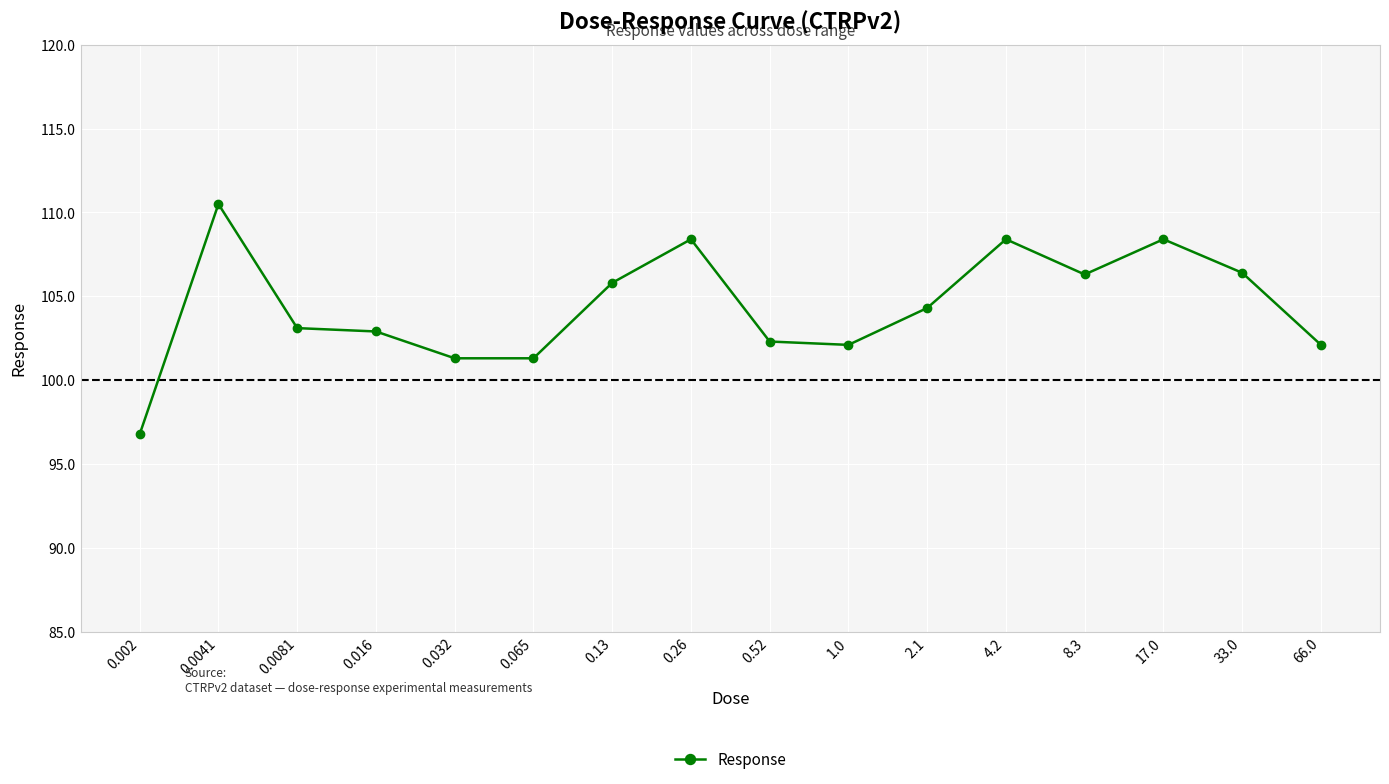

Is it true that the value at 33.0 is 106.4?

True